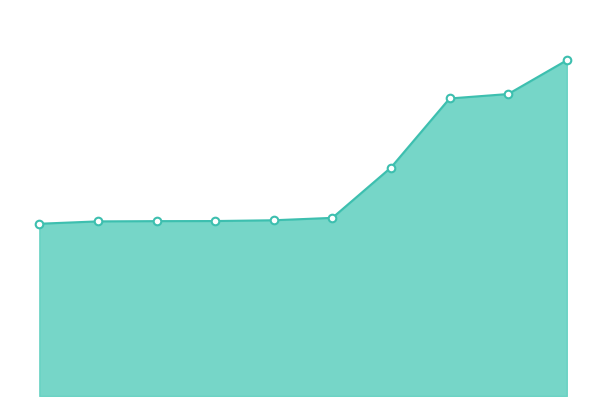

Is this an area chart (filled region under the line)?

Yes